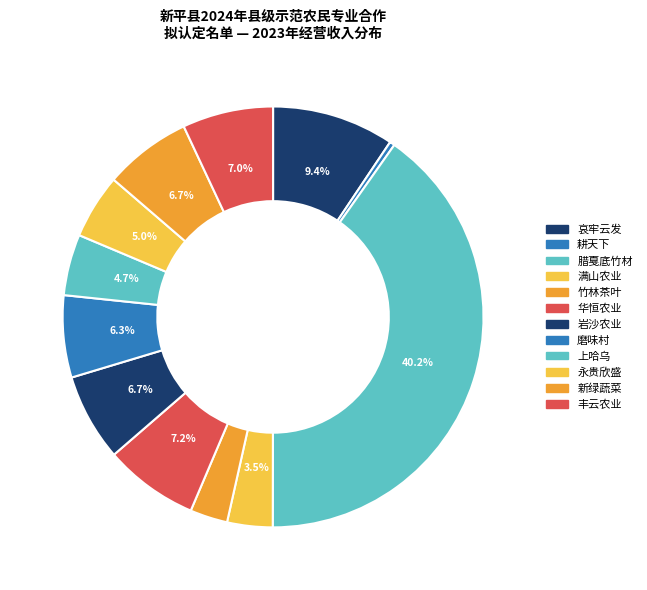

To the nearest percent, what is the difference between the largest and smallest slice percentages?

40%